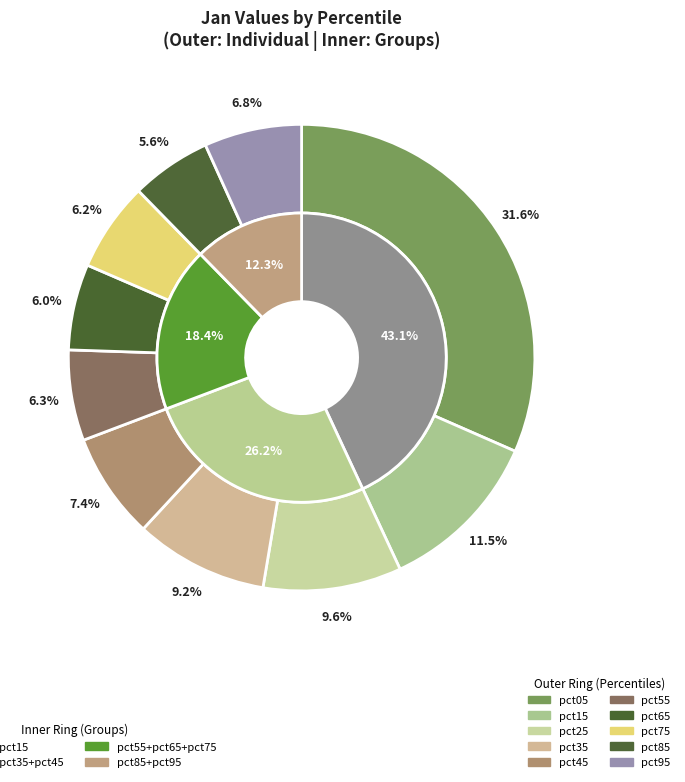

What percentage do pct05 and pct15 together represent?

43.1%